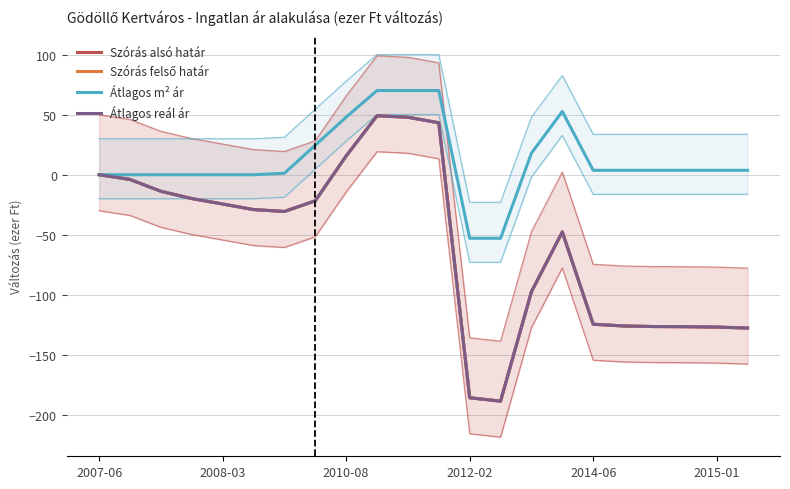

Which series has the largest total across all categories?

Átlagos m² ár